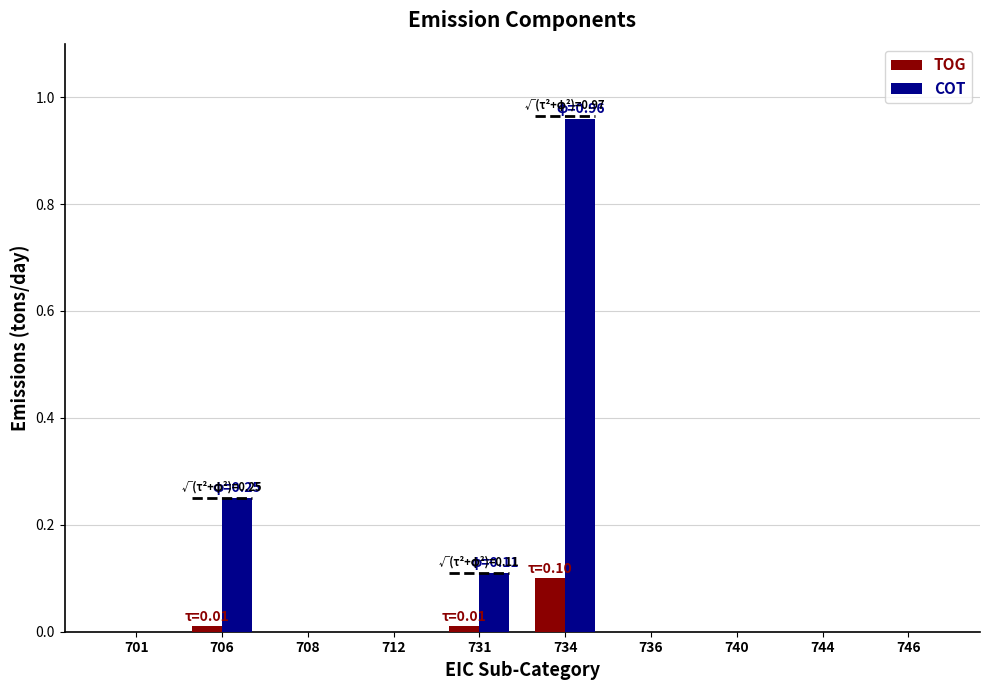

List the series in order of their overall mean, lowest first.

TOG, COT